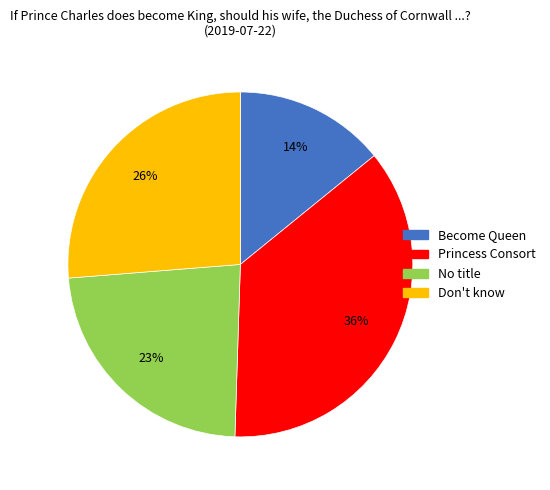

To the nearest percent, what is the average slice percentage?

25%